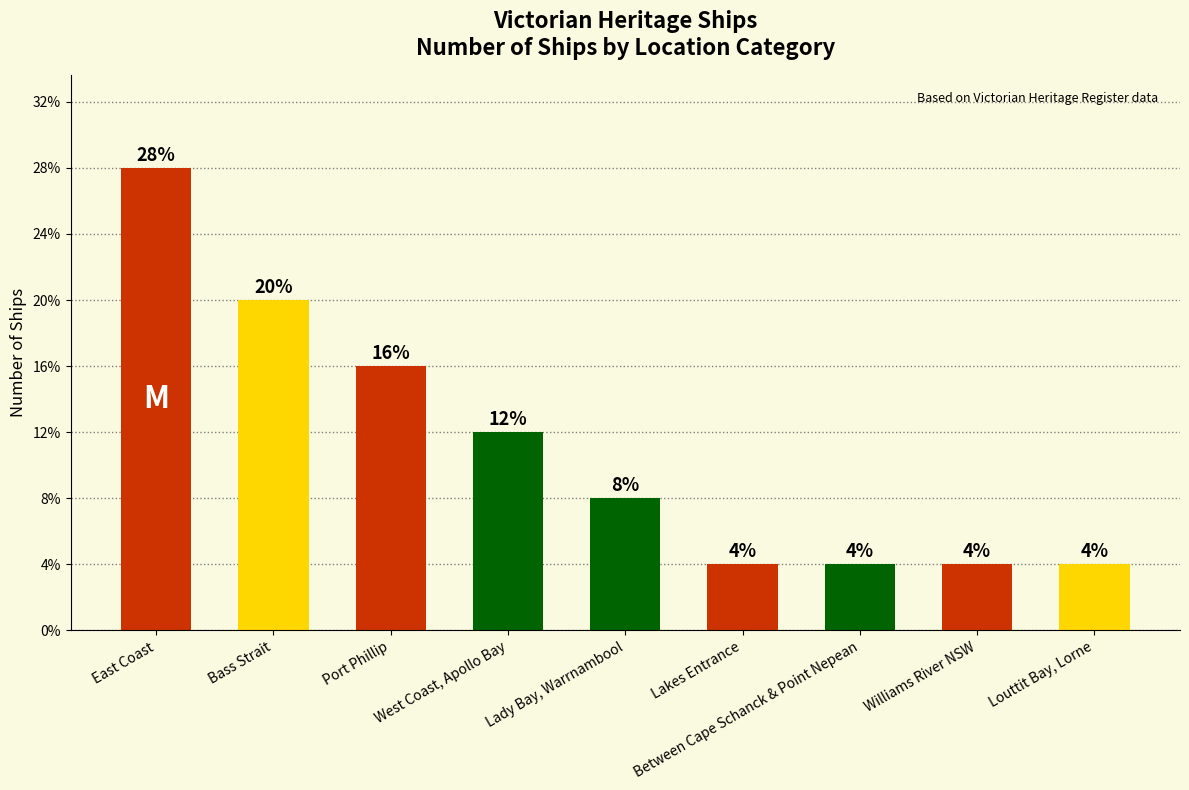

Does the chart contain any negative values?

No